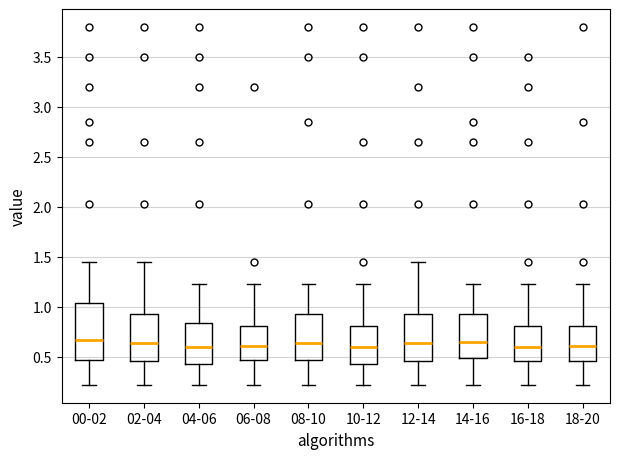

Comparing the boxes themselves (not the whiskers), which one is the tallest?

00-02